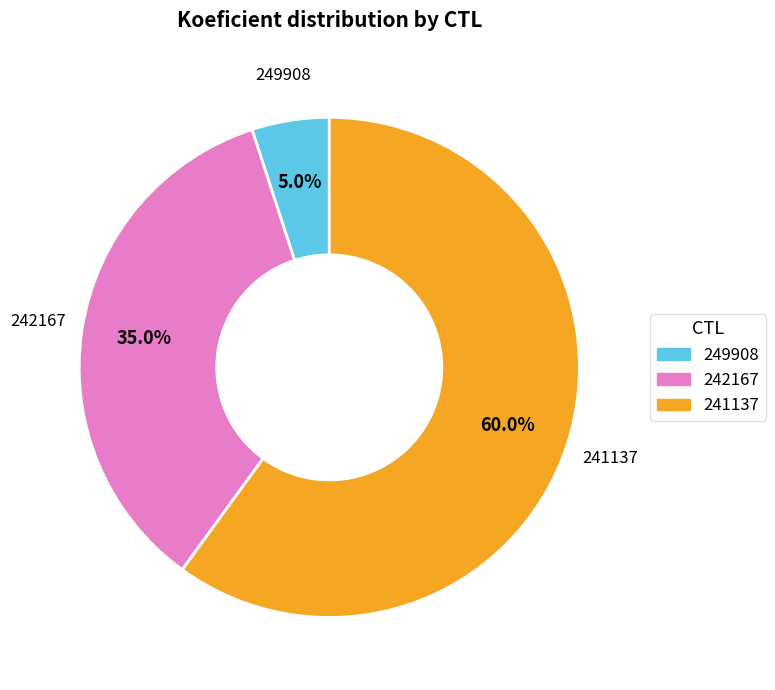

Count the number of slices in the pie.

3